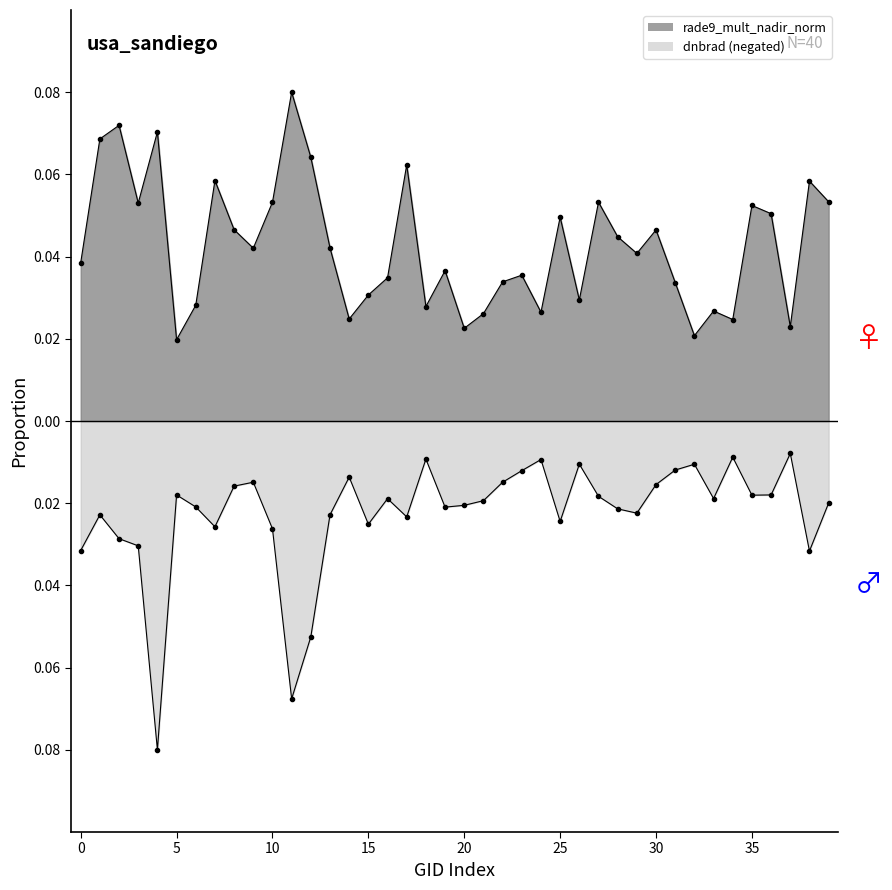

Count the number of categories in the chart.

40